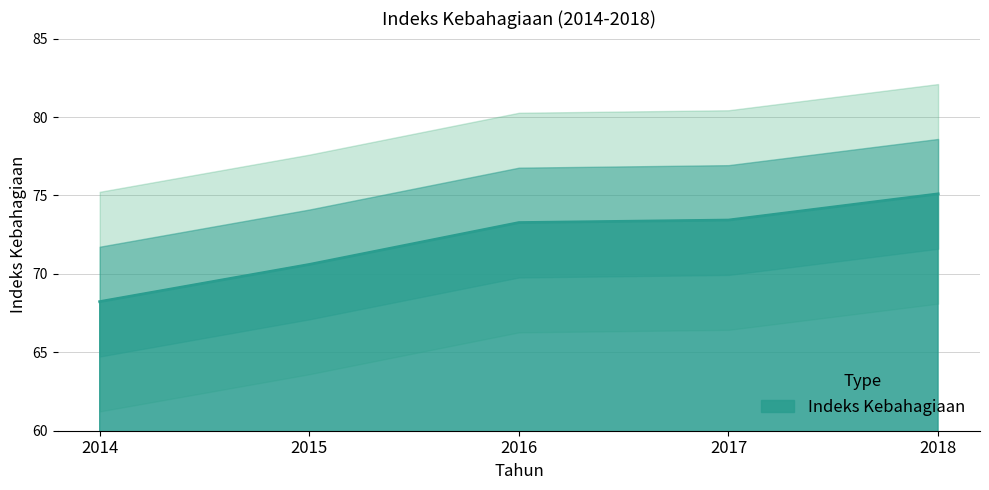

How many values are below 73?

2